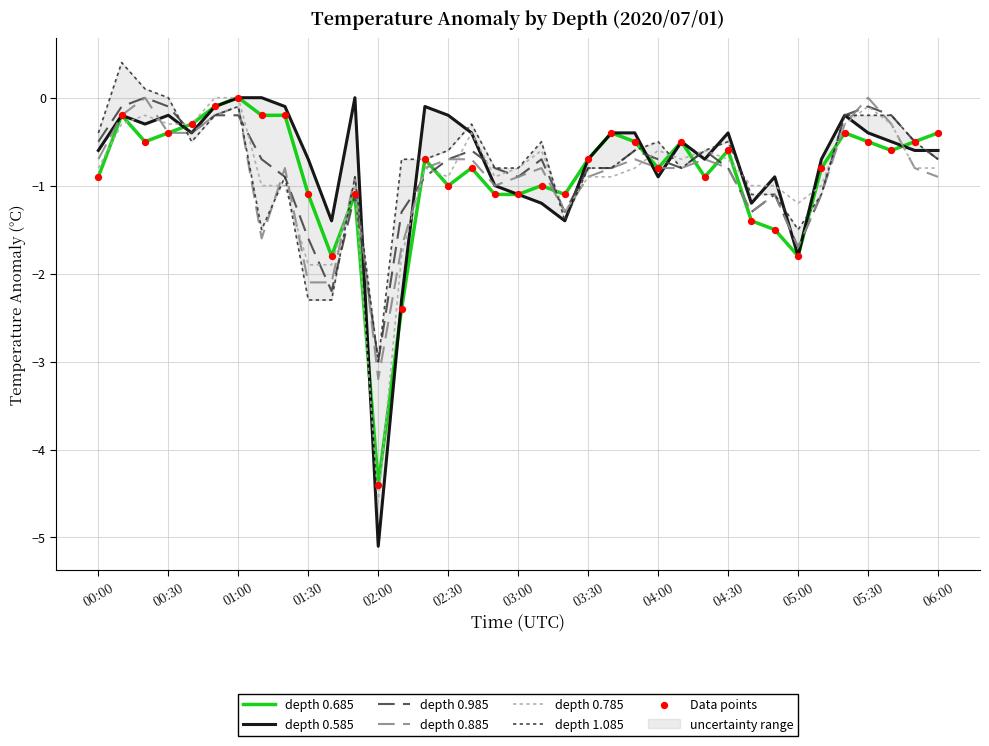

Which series has the largest total across all categories?

0.585